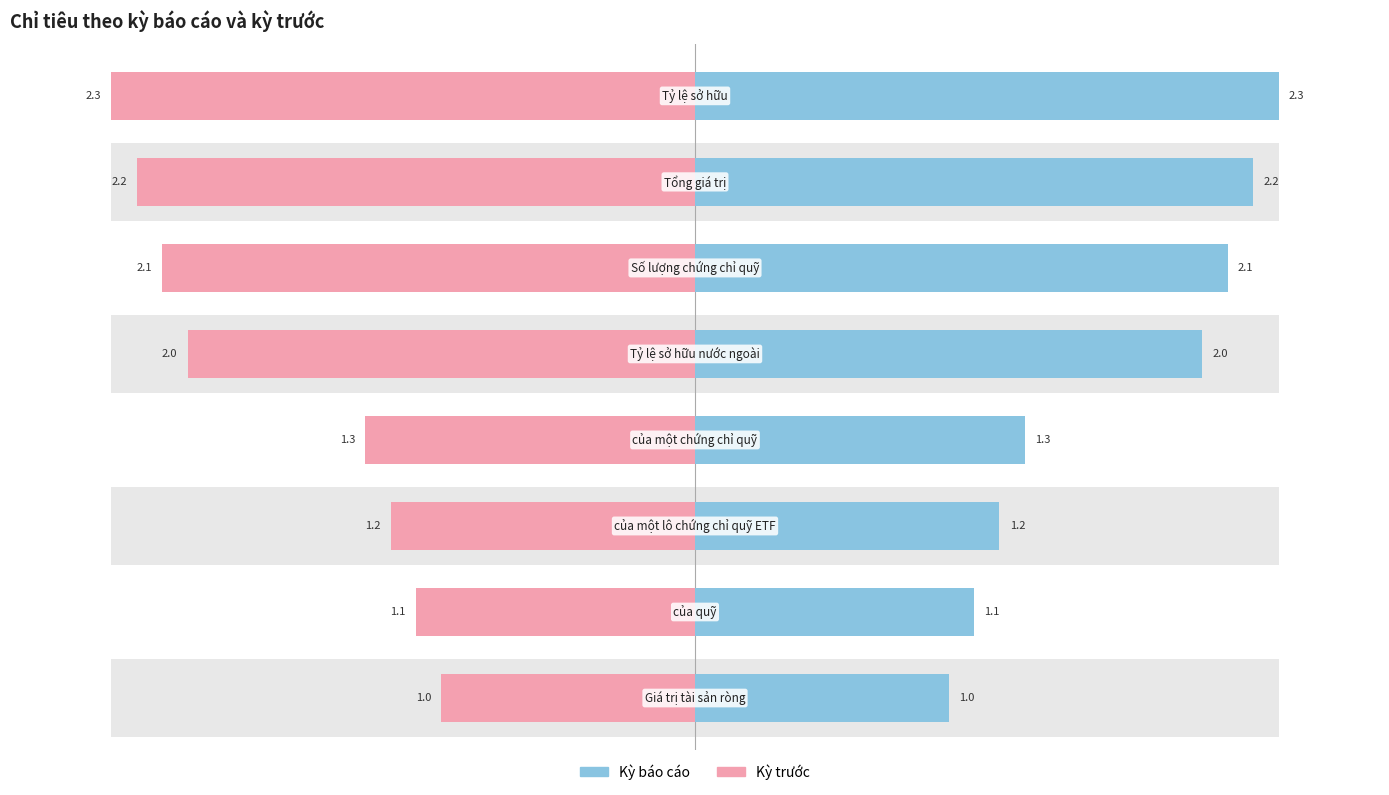

What is the sum of all Kỳ trước values?

-13.2